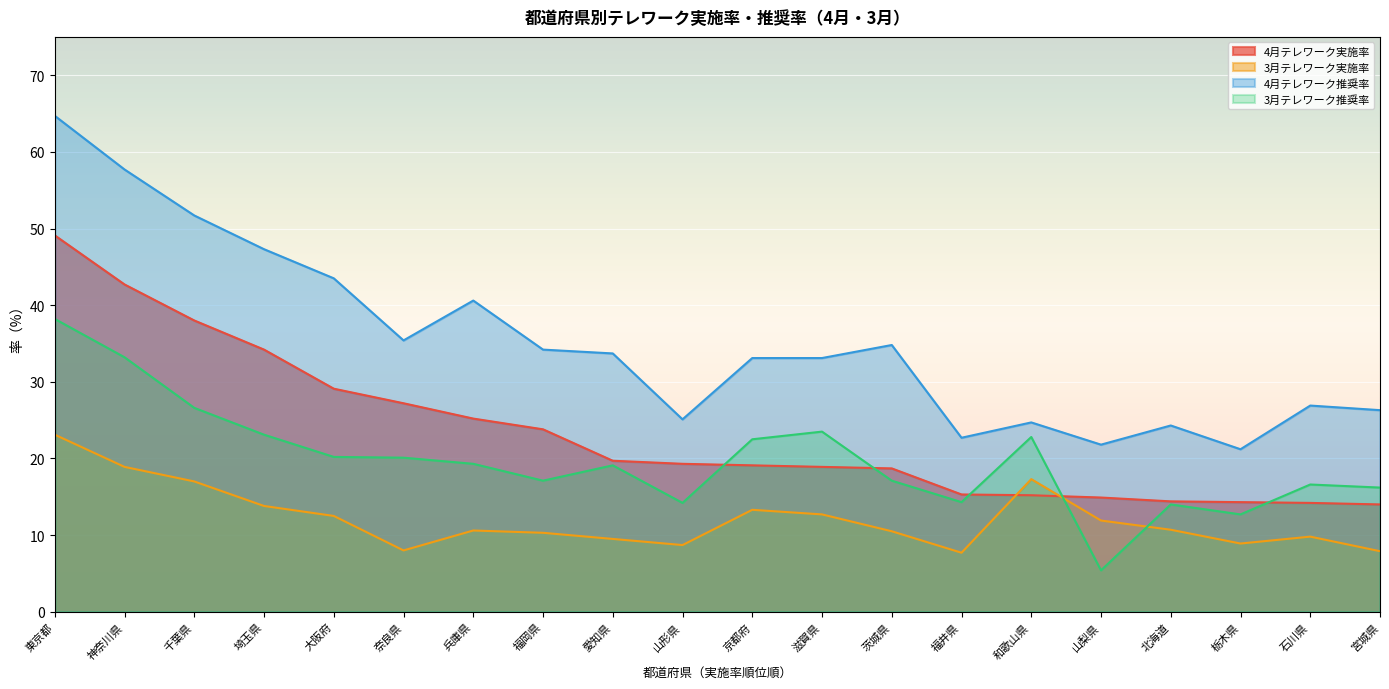

How many data points in 3月テレワーク実施率 are less than 10?

7